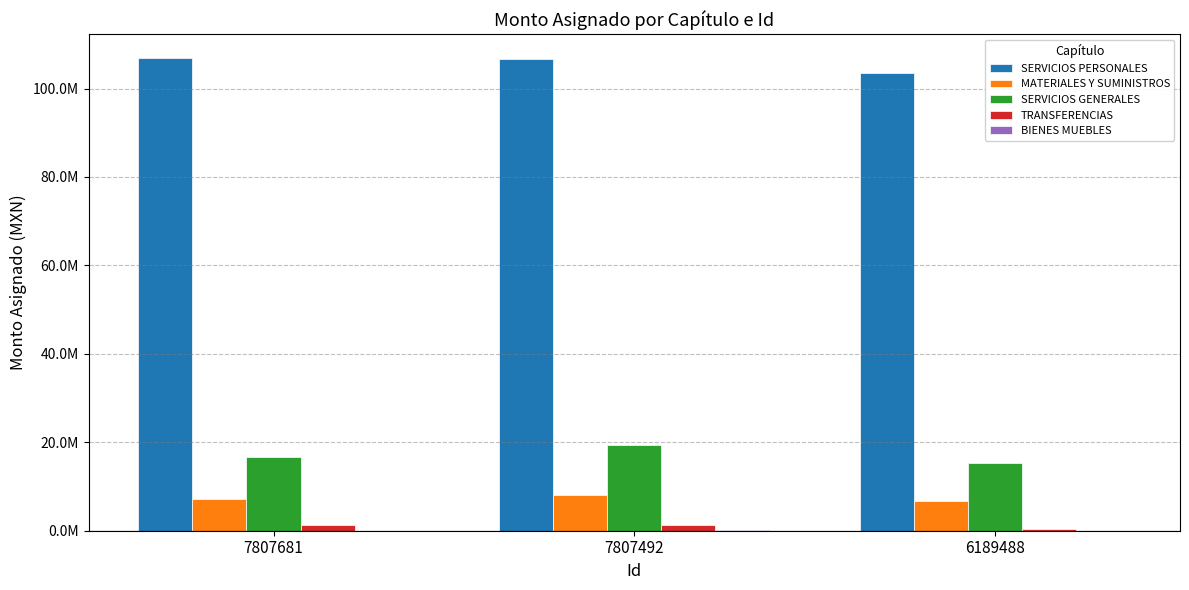

At which label is MATERIALES Y SUMINISTROS closest to 7441931?

7807681